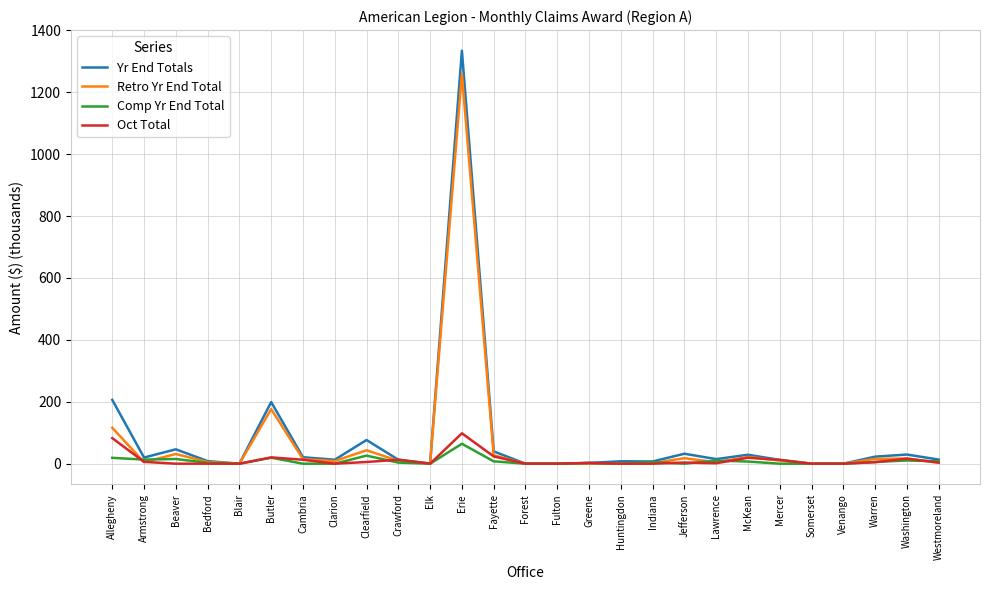

Which series has the widest spread of values?

Yr End Totals